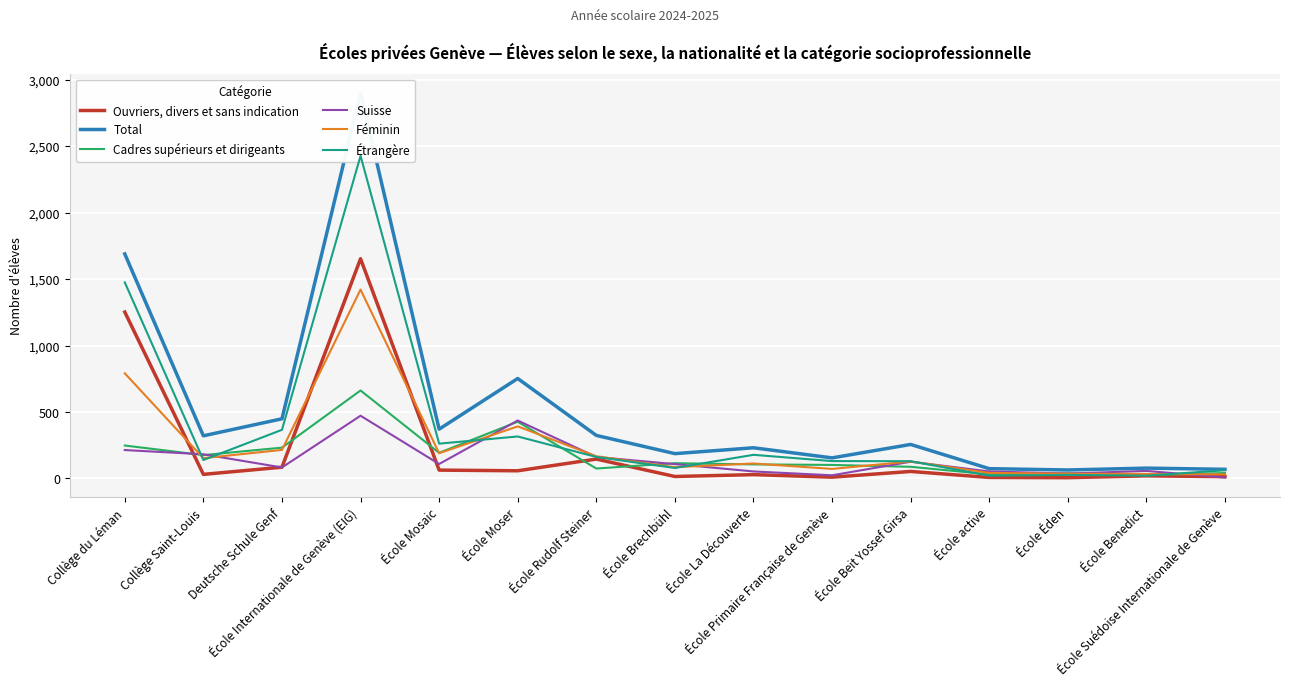

Reading left to right, extract all data points from this chart.

Ouvriers, divers et sans indication: Collège du Léman=1252	Collège Saint-Louis=31	Deutsche Schule Genf=85	École Internationale de Genève (EIG)=1653	École Mosaic=63	École Moser=58	École Rudolf Steiner=146	École Brechbühl=15	École La Découverte=29	École Primaire Française de Genève=10	École Beit Yossef Girsa=53	École active=8	École Éden=6	École Benedict=20	École Suédoise Internationale de Genève=14
Total: Collège du Léman=1689	Collège Saint-Louis=321	Deutsche Schule Genf=449	École Internationale de Genève (EIG)=2899	École Mosaic=371	École Moser=752	École Rudolf Steiner=324	École Brechbühl=187	École La Découverte=231	École Primaire Française de Genève=155	École Beit Yossef Girsa=256	École active=74	École Éden=64	École Benedict=78	École Suédoise Internationale de Genève=69
Cadres supérieurs et dirigeants: Collège du Léman=248	Collège Saint-Louis=176	Deutsche Schule Genf=232	École Internationale de Genève (EIG)=662	École Mosaic=193	École Moser=427	École Rudolf Steiner=75	École Brechbühl=115	École La Découverte=106	École Primaire Française de Genève=102	École Beit Yossef Girsa=88	École active=31	École Éden=39	École Benedict=25	École Suédoise Internationale de Genève=41
Suisse: Collège du Léman=214	Collège Saint-Louis=182	Deutsche Schule Genf=83	École Internationale de Genève (EIG)=472	École Mosaic=109	École Moser=436	École Rudolf Steiner=162	École Brechbühl=108	École La Découverte=53	École Primaire Française de Genève=24	École Beit Yossef Girsa=126	École active=53	École Éden=37	École Benedict=57	École Suédoise Internationale de Genève=7
Féminin: Collège du Léman=791	Collège Saint-Louis=153	Deutsche Schule Genf=215	École Internationale de Genève (EIG)=1421	École Mosaic=190	École Moser=392	École Rudolf Steiner=167	École Brechbühl=85	École La Découverte=113	École Primaire Française de Genève=72	École Beit Yossef Girsa=128	École active=42	École Éden=36	École Benedict=34	École Suédoise Internationale de Genève=31
Étrangère: Collège du Léman=1475	Collège Saint-Louis=139	Deutsche Schule Genf=366	École Internationale de Genève (EIG)=2427	École Mosaic=262	École Moser=316	École Rudolf Steiner=162	École Brechbühl=79	École La Découverte=178	École Primaire Française de Genève=131	École Beit Yossef Girsa=130	École active=21	École Éden=27	École Benedict=21	École Suédoise Internationale de Genève=62